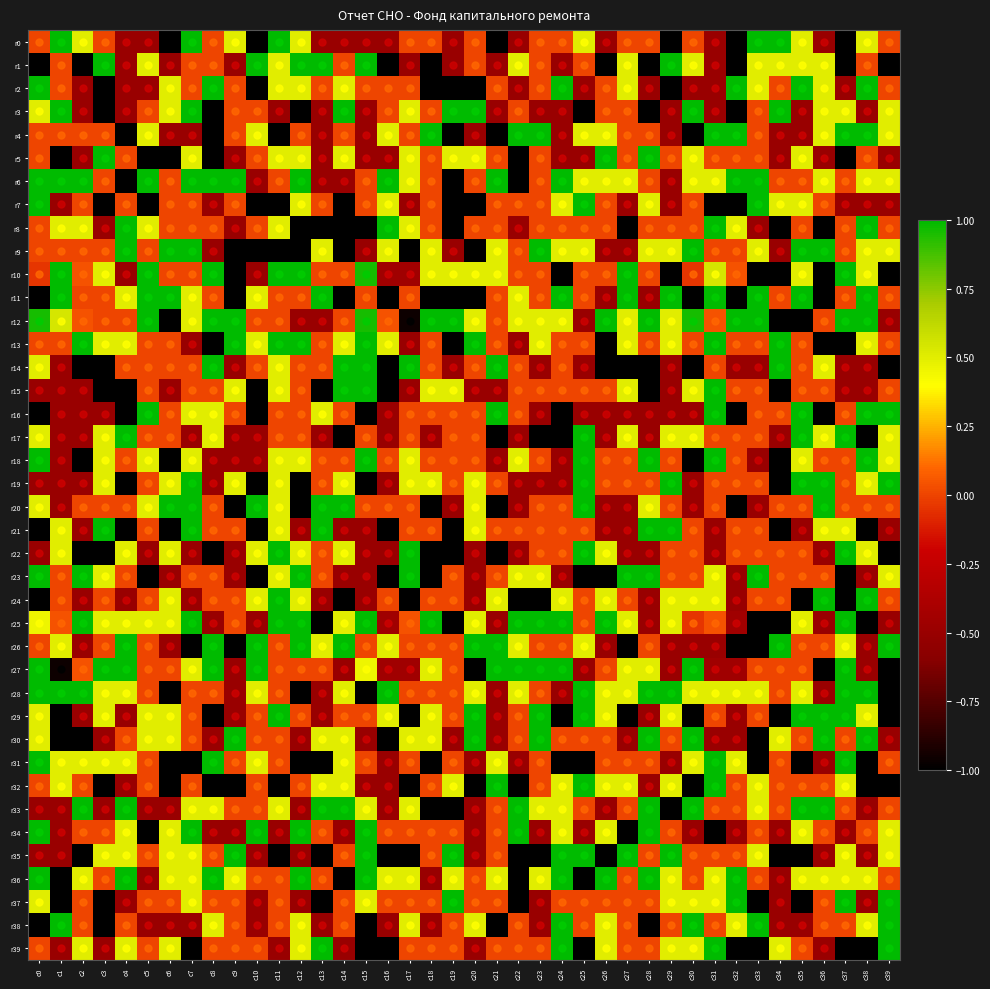

What is the total value across all series at c32?

-4.9